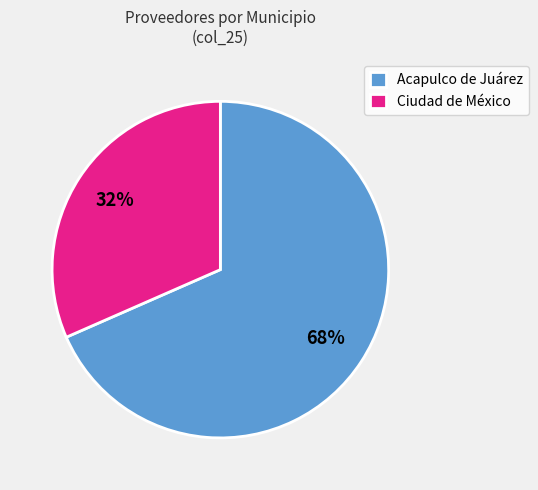

What percentage is the Acapulco de Juárez slice, to the nearest percent?

68%